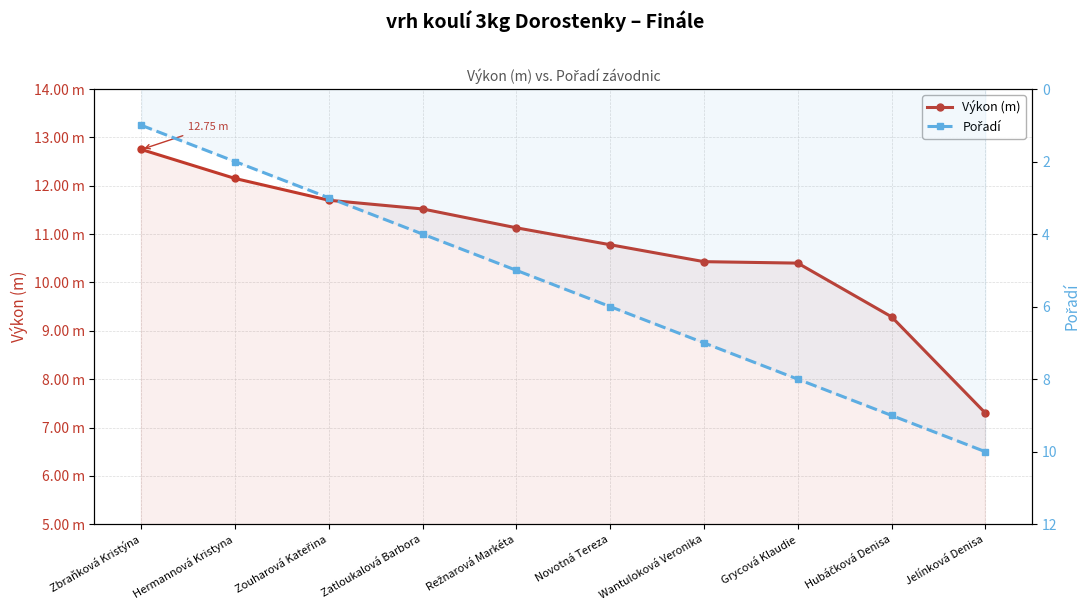

Is the value of Výkon (m) at Zouharová Kateřina greater than the value of Pořadí at Hubáčková Denisa?

Yes